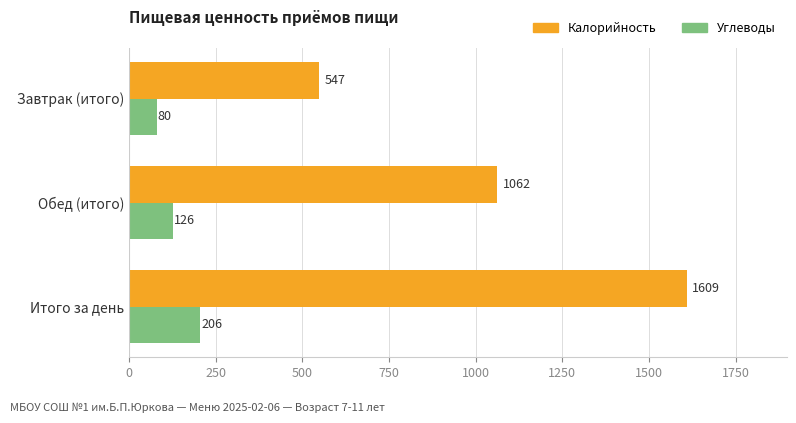

How many values in the Калорийность series are below 1062?

1